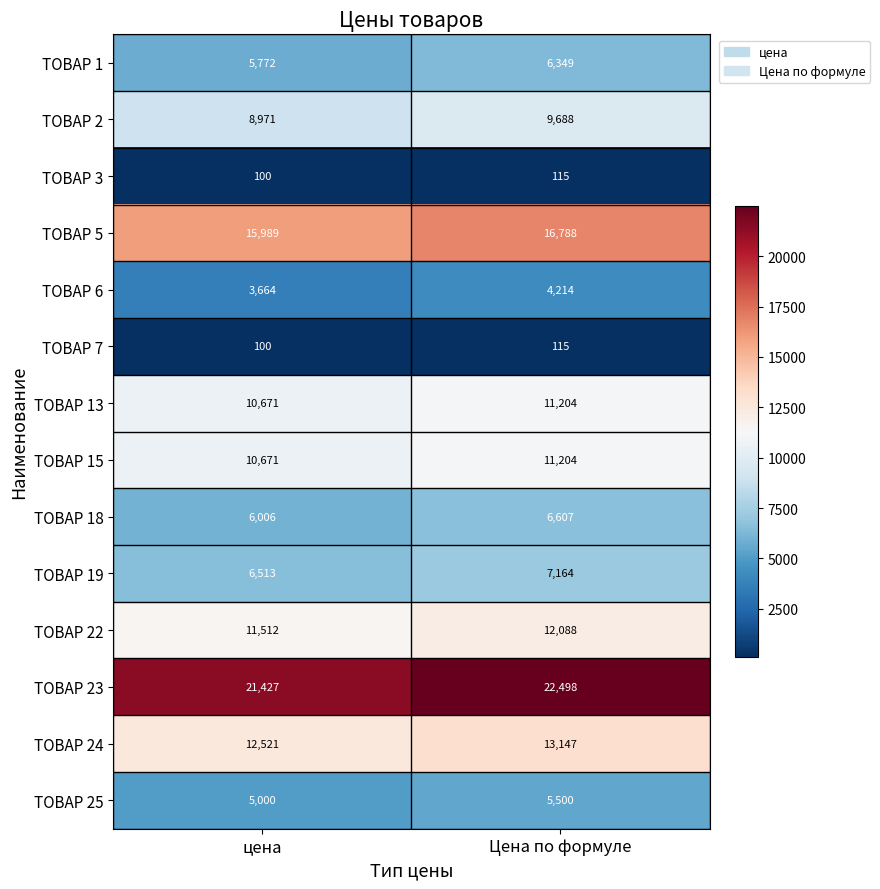

Reading left to right, list all the values displayed in this chart.

ТОВАР 1: 5772	6349
ТОВАР 2: 8971	9688
ТОВАР 3: 100	115
ТОВАР 5: 15989	16788
ТОВАР 6: 3664	4214
ТОВАР 7: 100	115
ТОВАР 13: 10671	11204
ТОВАР 15: 10671	11204
ТОВАР 18: 6006	6607
ТОВАР 19: 6513	7164
ТОВАР 22: 11512	12088
ТОВАР 23: 21427	22498
ТОВАР 24: 12521	13147
ТОВАР 25: 5000	5500